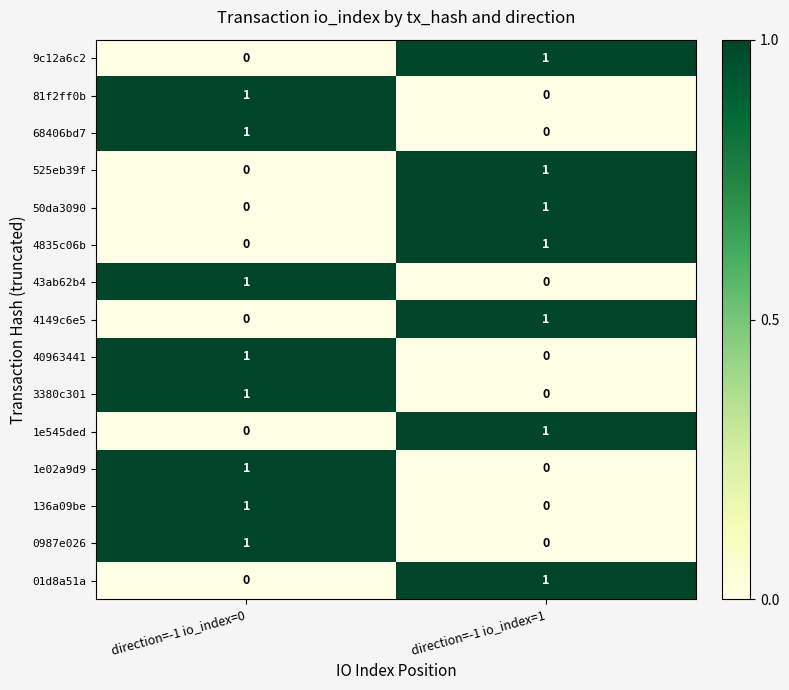

Is it true that 136a09be equals 0 at direction=-1 io_index=1?

True